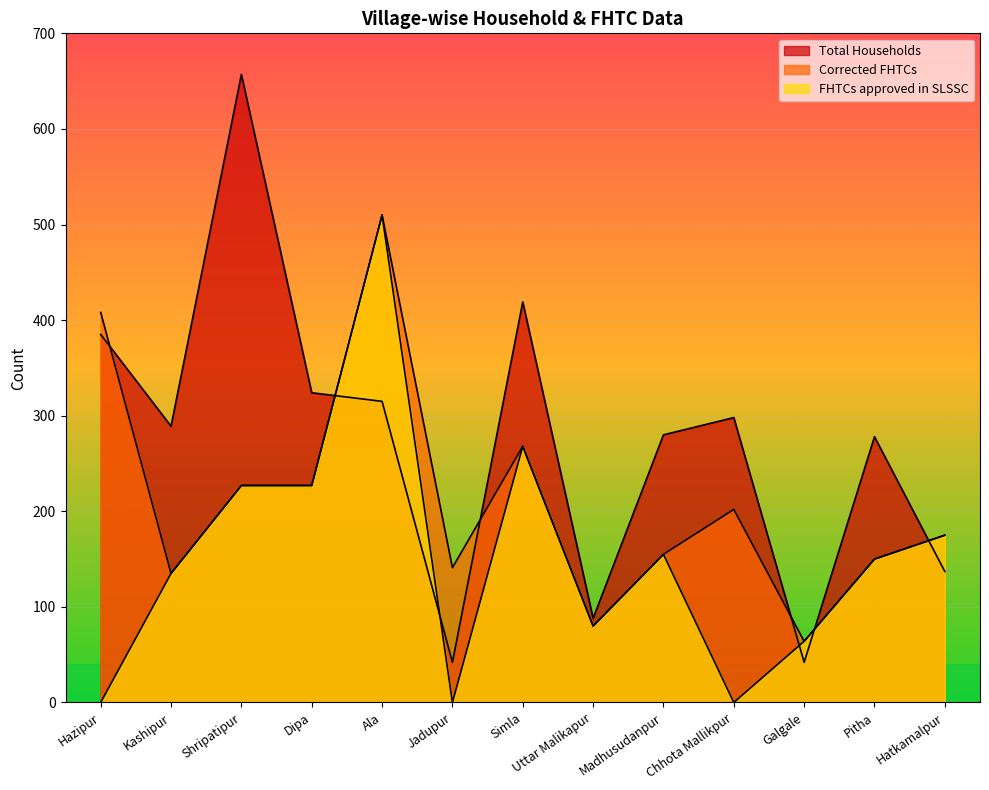

Which series ends up on top after the final intersection of Corrected FHTCs and Total Households?

Corrected FHTCs